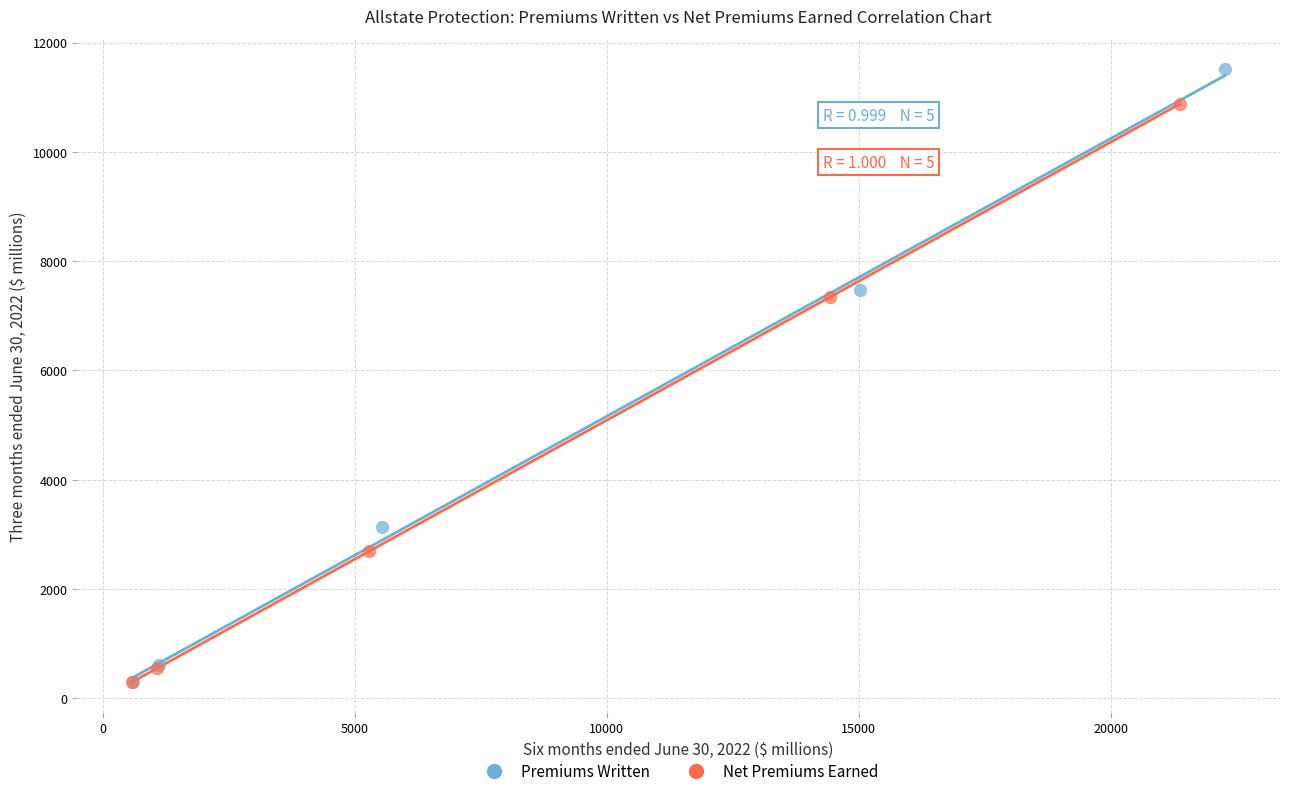

Which series reaches the maximum Y coordinate?

Premiums Written